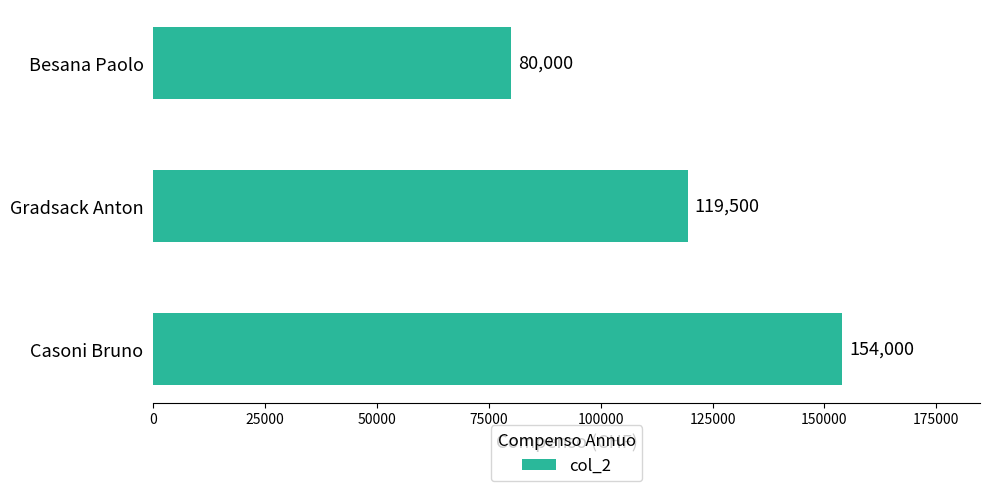

Between Casoni Bruno and Besana Paolo, which is larger?

Casoni Bruno